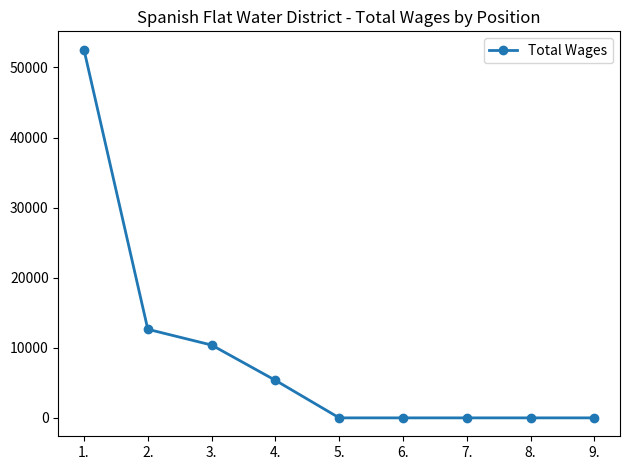

Reading right to left, what are all the values shown in this chart?

0	0	0	0	0	5355	10391	12640	52531